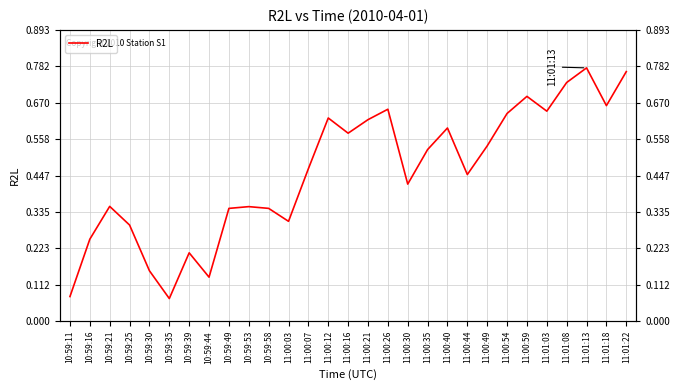

What is the value of the 8th point from the left?

0.1